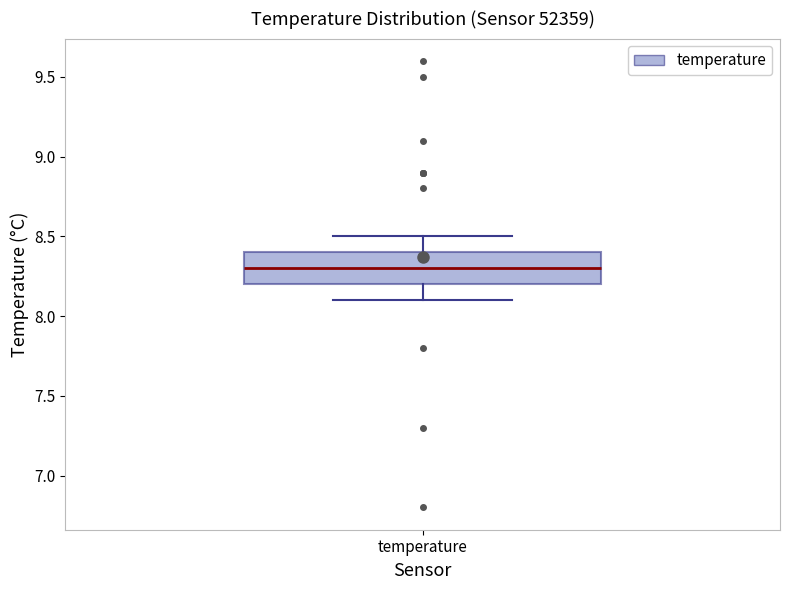

Read this box plot against the y-axis: the position of the median line, the range covered by the box, and the ends of both whiskers. The values are not printed on the chart, so give them approximately, as read against the axis.

median 8.3, box 8.2 to 8.4, whiskers 8.1 to 8.5